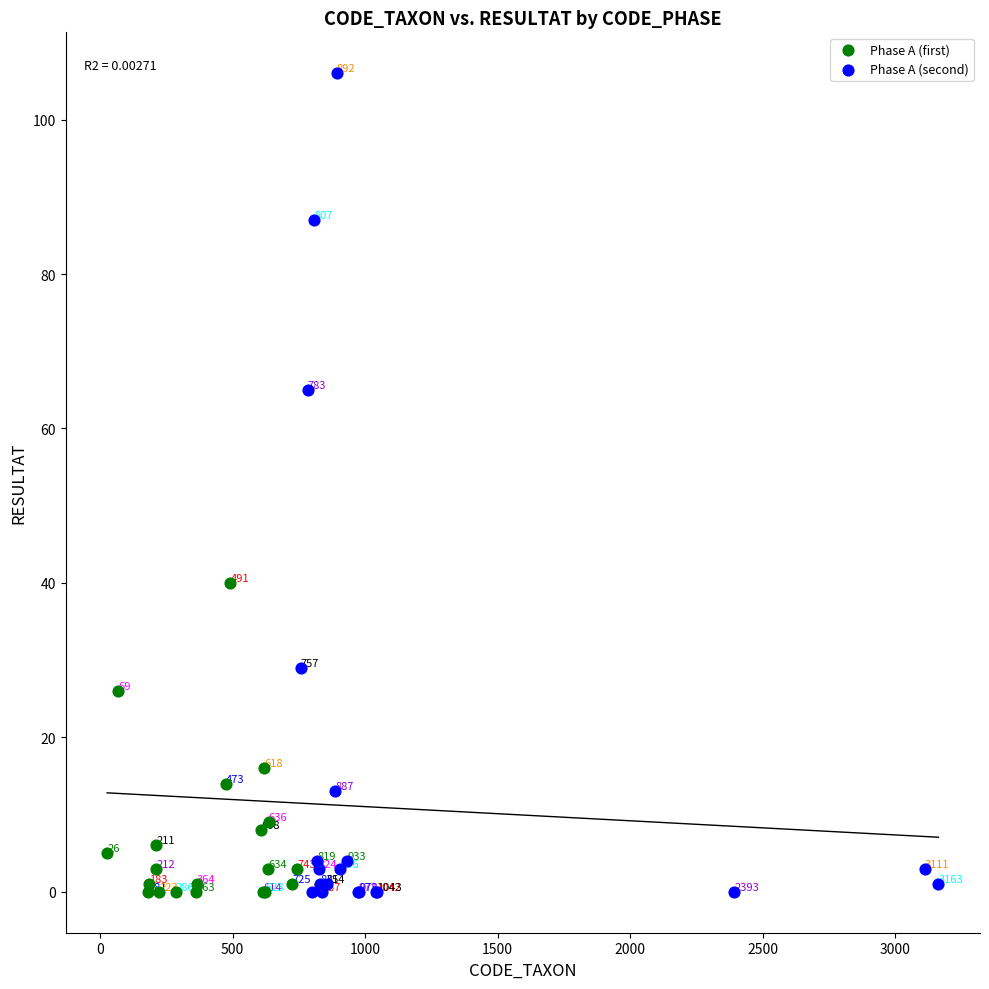

Which series has the widest spread of Y values?

Phase A (second)